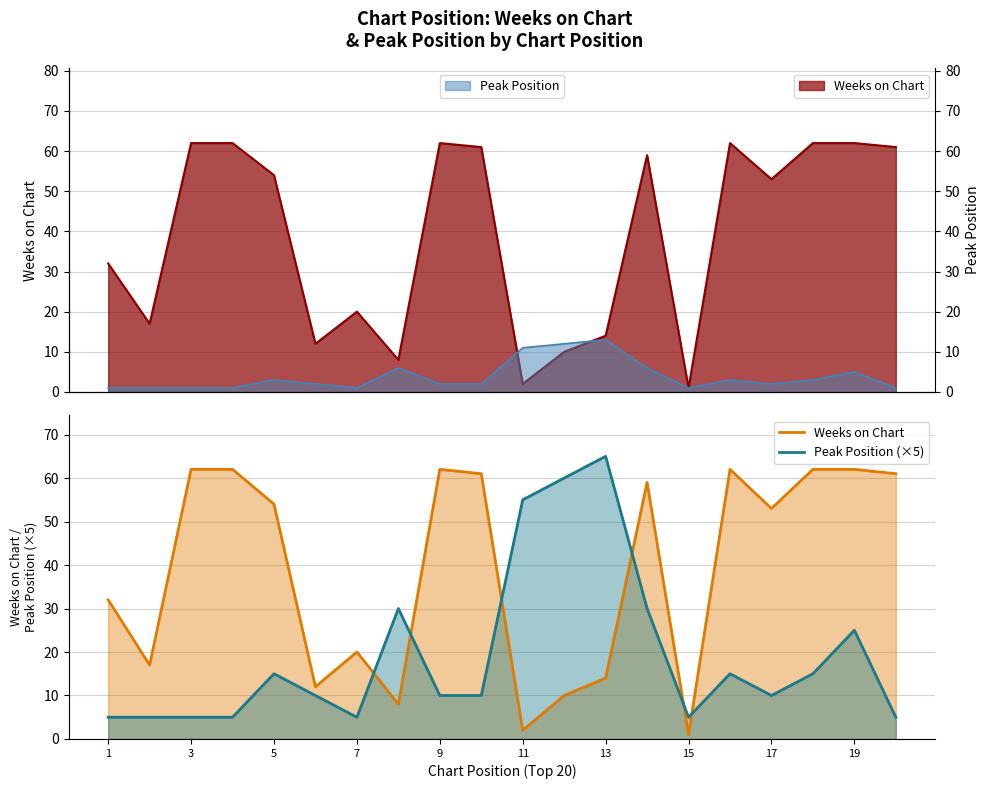

Is the value of Peak Position (×5) at 15 greater than the value of Weeks on Chart at 7?

No